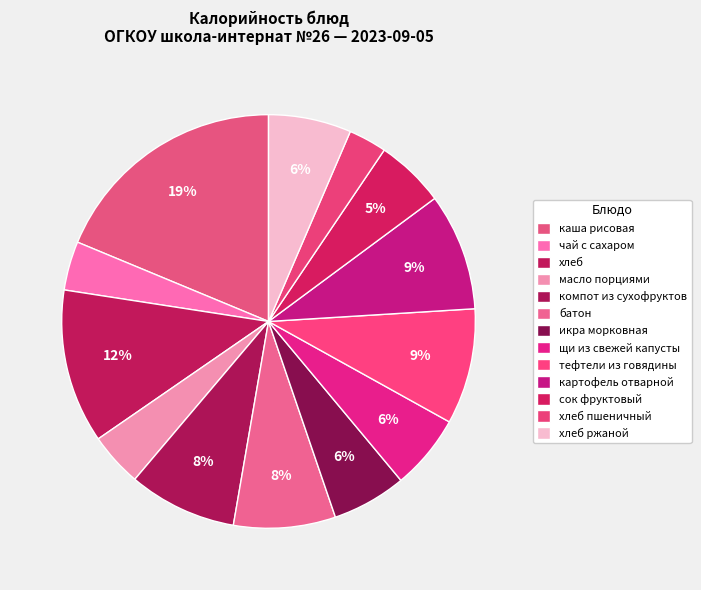

To the nearest percent, what portion does хлеб represent?

12%